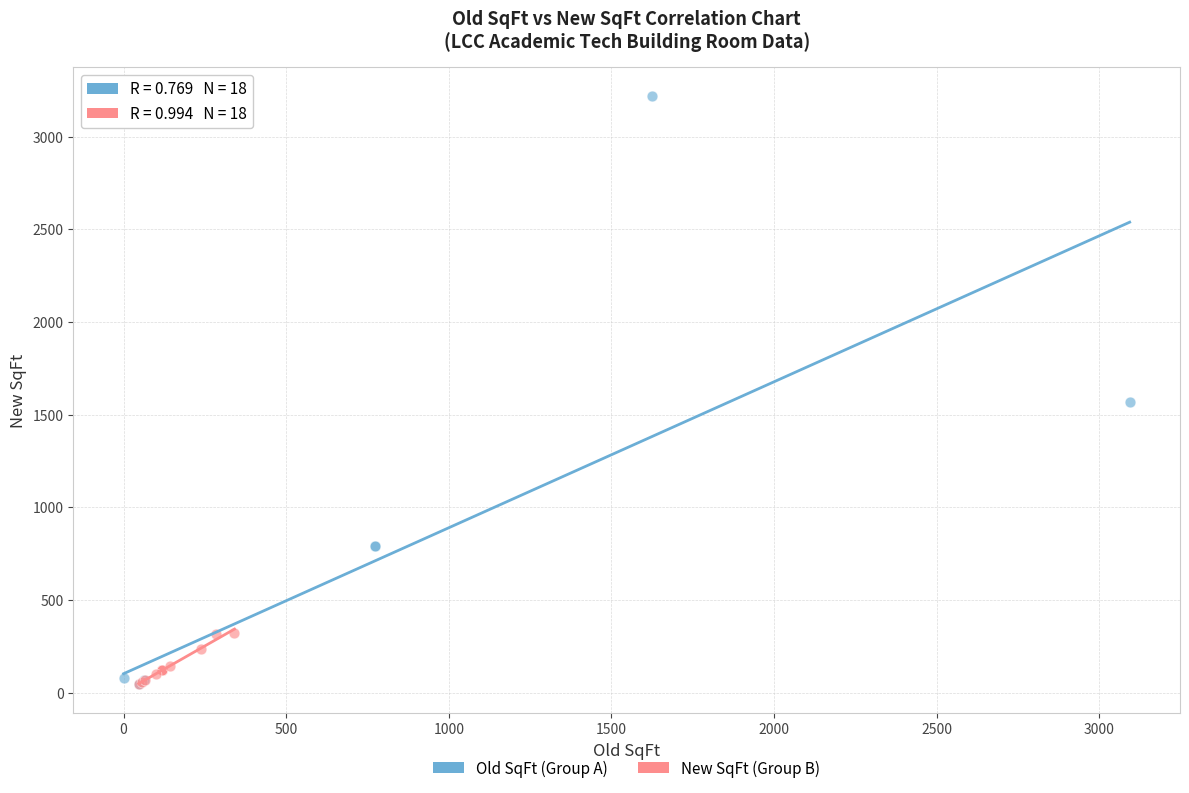

Which series contains the highest Y value?

Old SqFt (Group A)